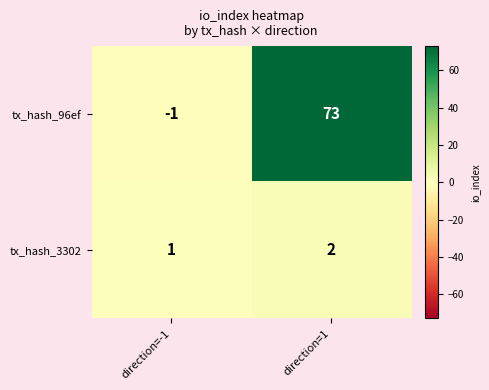

Reading left to right, transcribe all the data shown in this chart.

tx_hash_96ef: -1	73
tx_hash_3302: 1	2